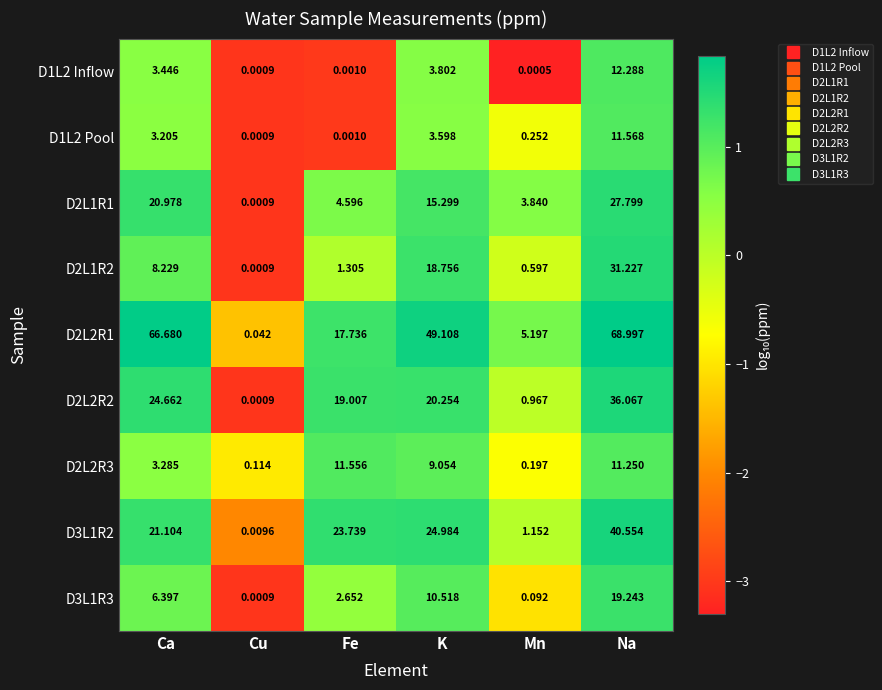

Which label corresponds to the smallest value in the chart?

Mn